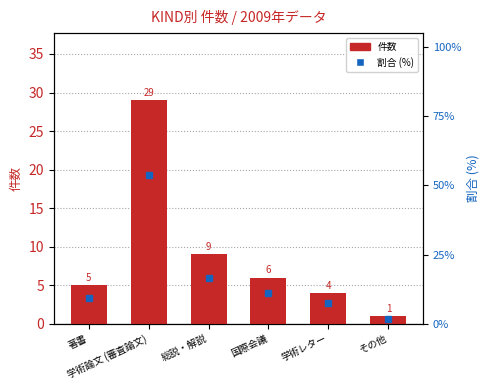

Is the value of 割合 (%) at その他 greater than the value of 件数 at その他?

Yes